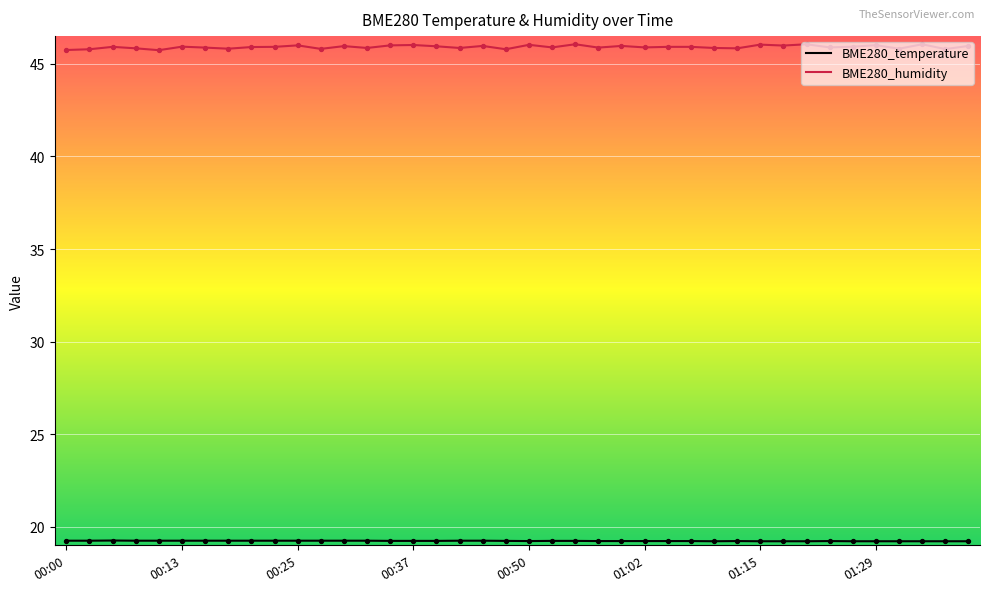

Which series has the largest range (max minus min)?

BME280_humidity